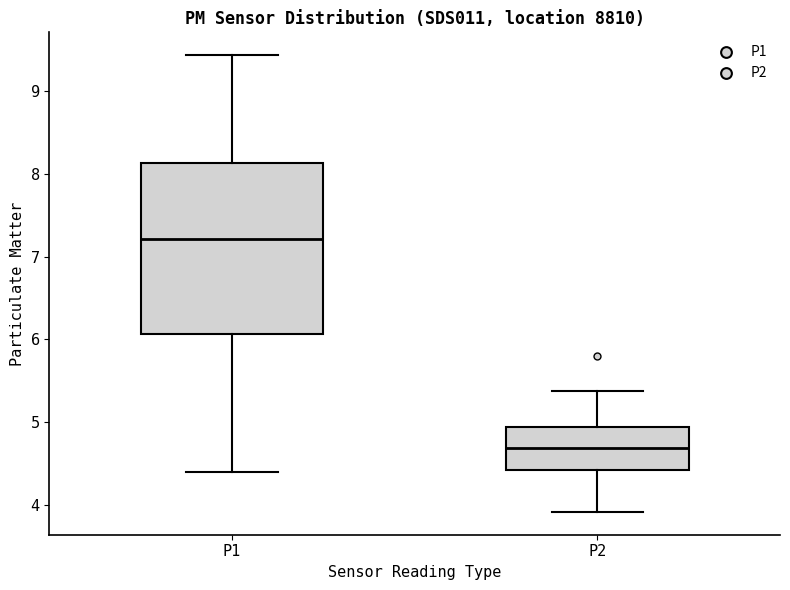

Reading left to right, read every box against the y-axis: the position of its median line, the range the box covers, and the ends of its whiskers. The values are not printed on the chart, so give them approximately, as read against the axis.

P1: median 7.2, box 6.1 to 8.1, whiskers 4.4 to 9.4
P2: median 4.7, box 4.4 to 4.9, whiskers 3.9 to 5.4